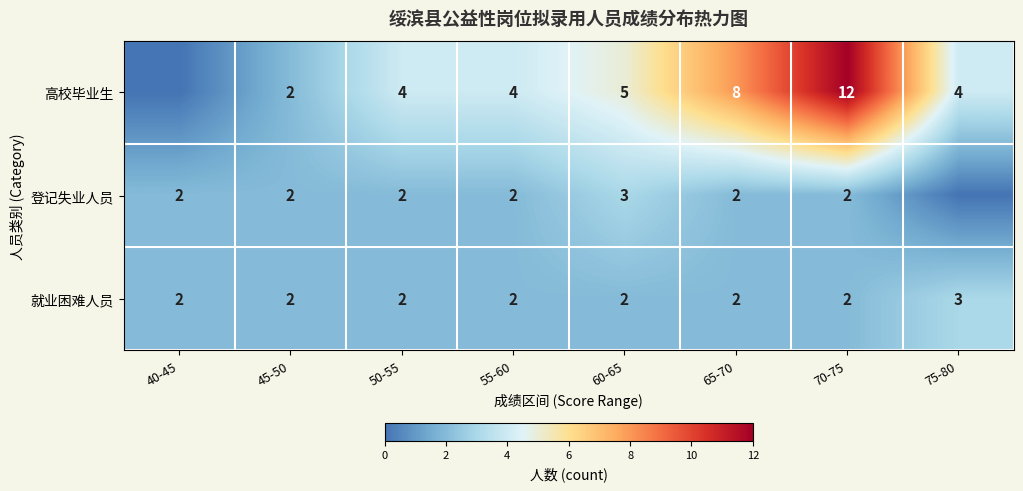

Count the 就业困难人员 values in the range 2 to 3.

8